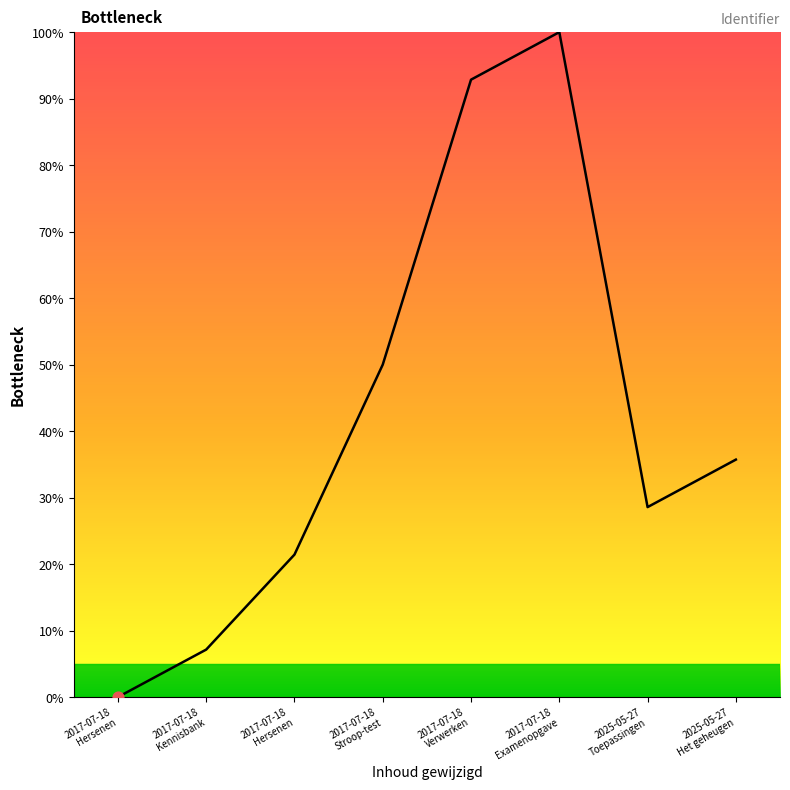

Between 2017-07-18
Stroop-test and 2025-05-27
Het geheugen, which is larger?

2017-07-18
Stroop-test